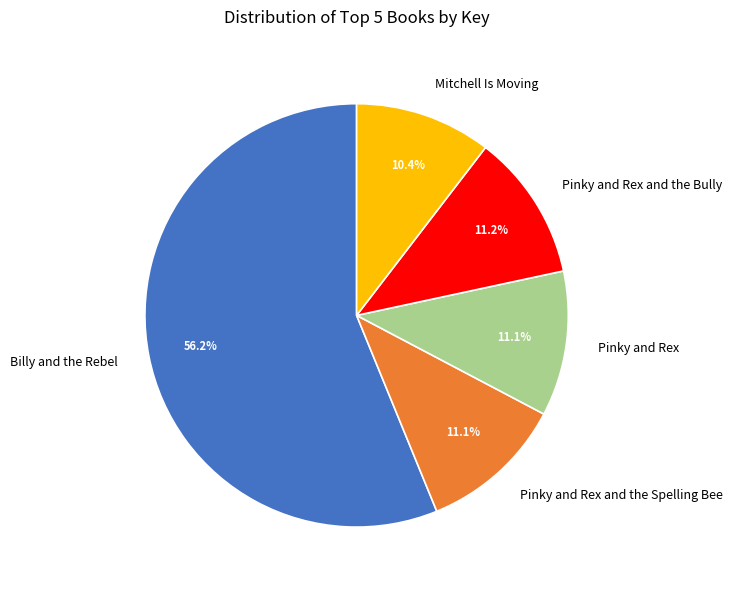

What percentage is the Pinky and Rex and the Bully slice, to the nearest percent?

11%